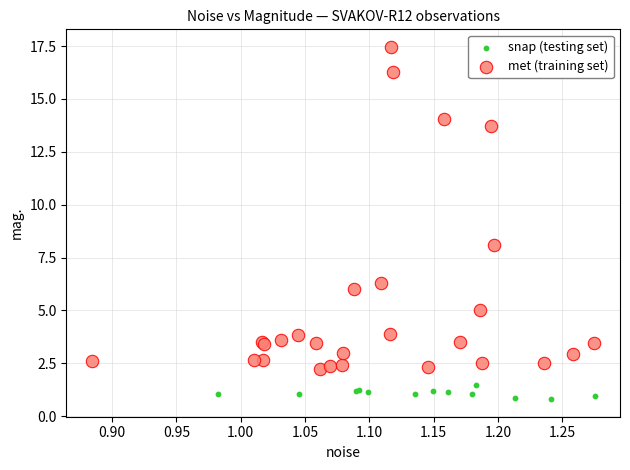

Which series contains the lowest Y value?

snap (testing set)